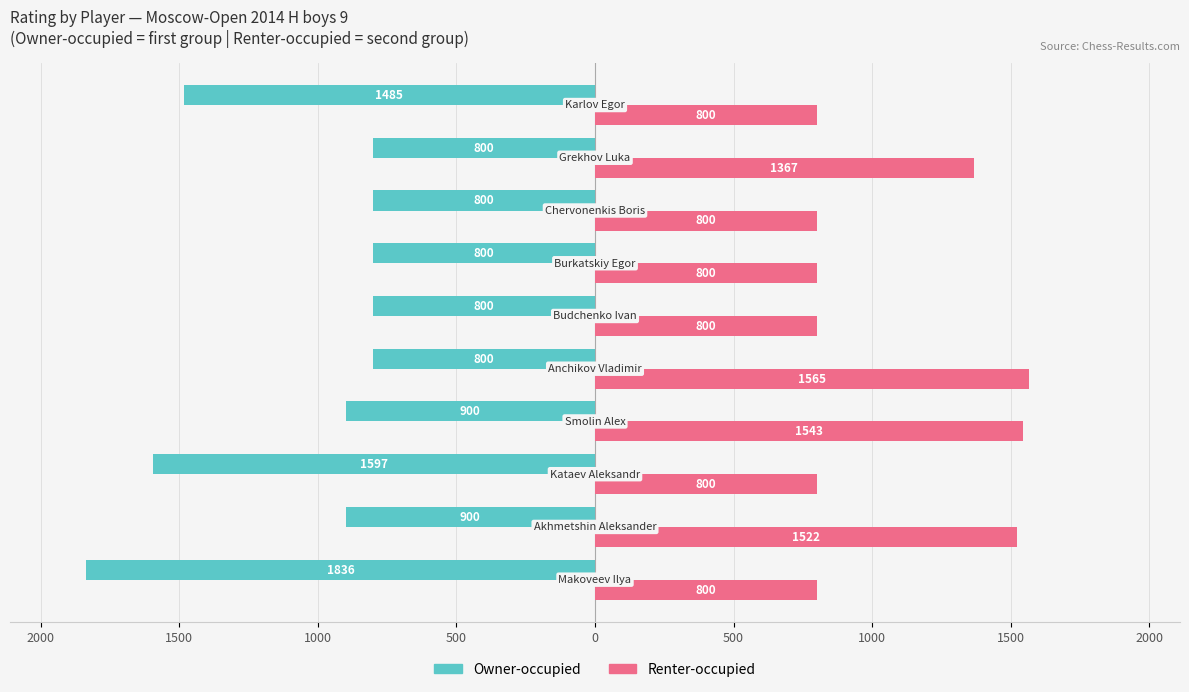

What are all the series names shown in the legend?

Owner-occupied, Renter-occupied